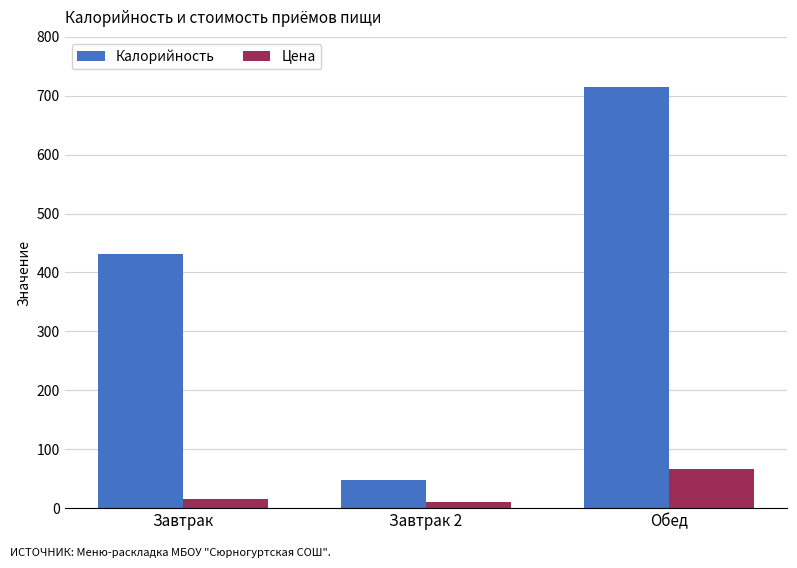

Which label corresponds to the largest value in the chart?

Обед